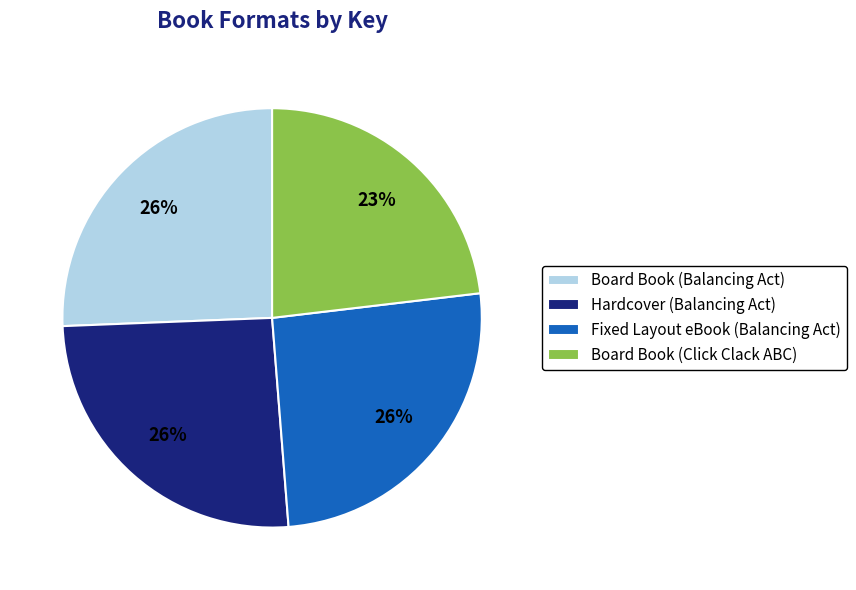

How many slices are in this pie chart?

4